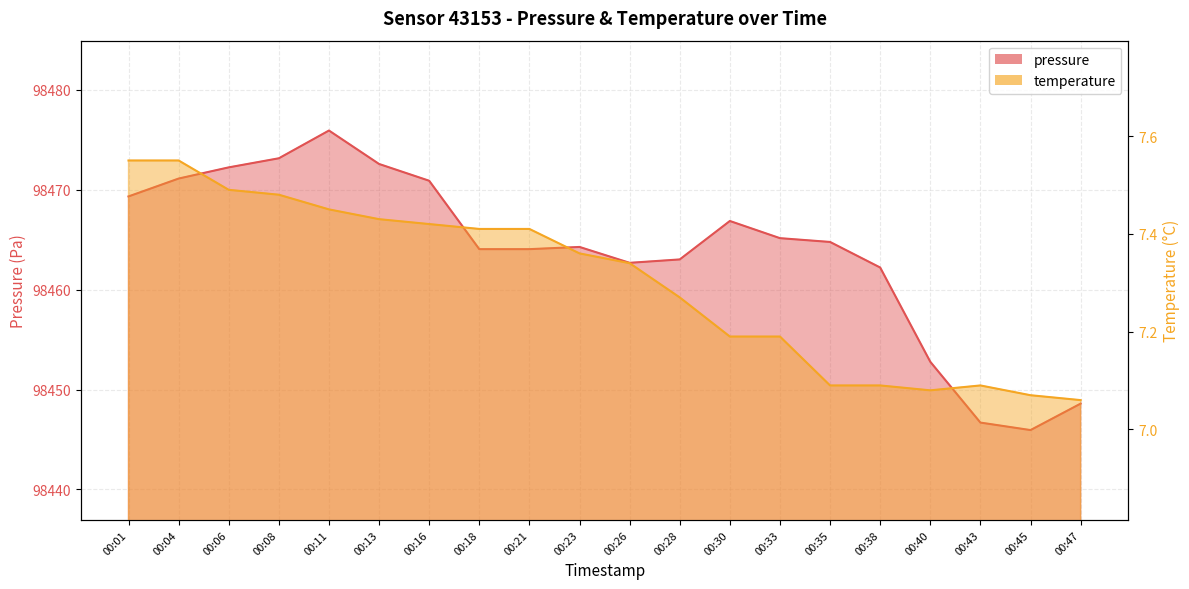

Reading left to right, transcribe all the data shown in this chart.

pressure: 00:01=98469.3	00:04=98471.1	00:06=98472.2	00:08=98473.2	00:11=98475.9	00:13=98472.6	00:16=98470.9	00:18=98464.1	00:21=98464.1	00:23=98464.3	00:26=98462.7	00:28=98463.0	00:30=98466.9	00:33=98465.2	00:35=98464.8	00:38=98462.2	00:40=98452.8	00:43=98446.7	00:45=98445.9	00:47=98448.6
temperature: 00:01=7.5	00:04=7.5	00:06=7.5	00:08=7.5	00:11=7.5	00:13=7.4	00:16=7.4	00:18=7.4	00:21=7.4	00:23=7.4	00:26=7.3	00:28=7.3	00:30=7.2	00:33=7.2	00:35=7.1	00:38=7.1	00:40=7.1	00:43=7.1	00:45=7.1	00:47=7.1